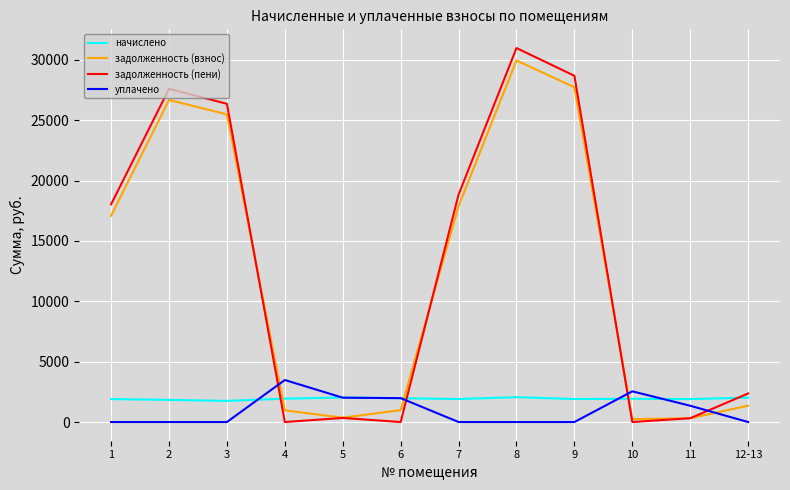

Which label corresponds to the largest value in the chart?

8